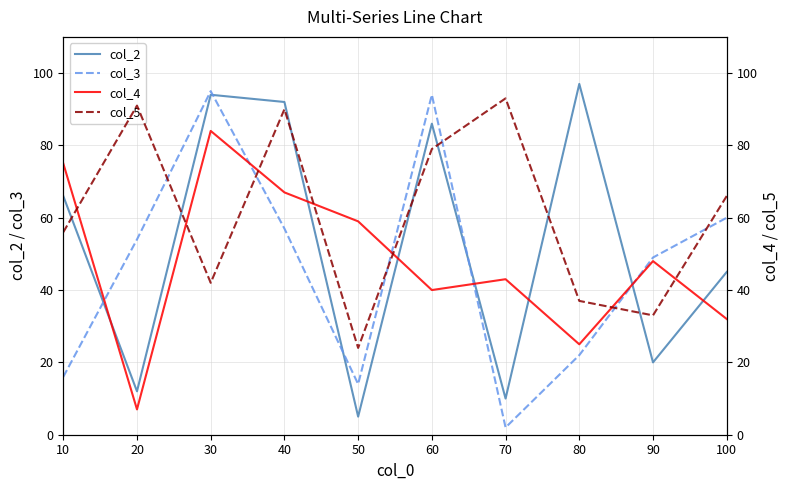

What is the value of the col_4 point at the 3rd from the left?

84